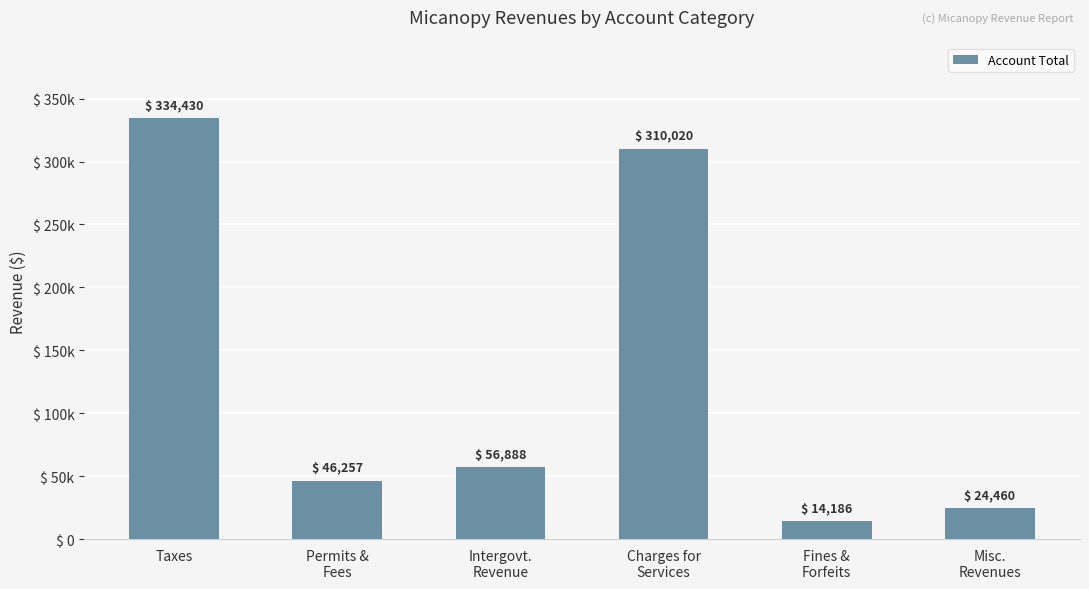

Approximately how many times larger is the value at Misc.
Revenues compared to Charges for
Services?

0.1